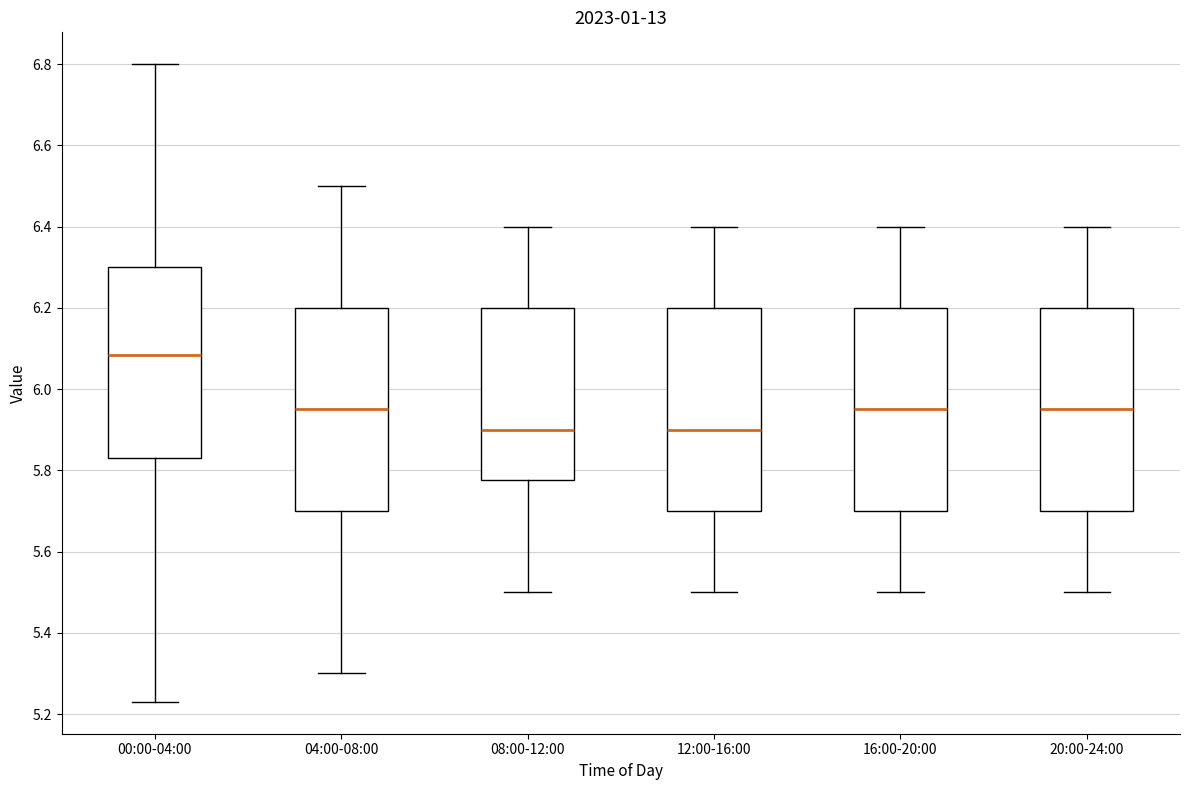

Reading left to right, read every box against the y-axis: the position of its median line, the range the box covers, and the ends of its whiskers. The values are not printed on the chart, so give them approximately, as read against the axis.

00:00-04:00: median 6.08, box 5.84 to 6.30, whiskers 5.24 to 6.80
04:00-08:00: median 5.96, box 5.70 to 6.20, whiskers 5.30 to 6.50
08:00-12:00: median 5.90, box 5.78 to 6.20, whiskers 5.50 to 6.40
12:00-16:00: median 5.90, box 5.70 to 6.20, whiskers 5.50 to 6.40
16:00-20:00: median 5.96, box 5.70 to 6.20, whiskers 5.50 to 6.40
20:00-24:00: median 5.96, box 5.70 to 6.20, whiskers 5.50 to 6.40